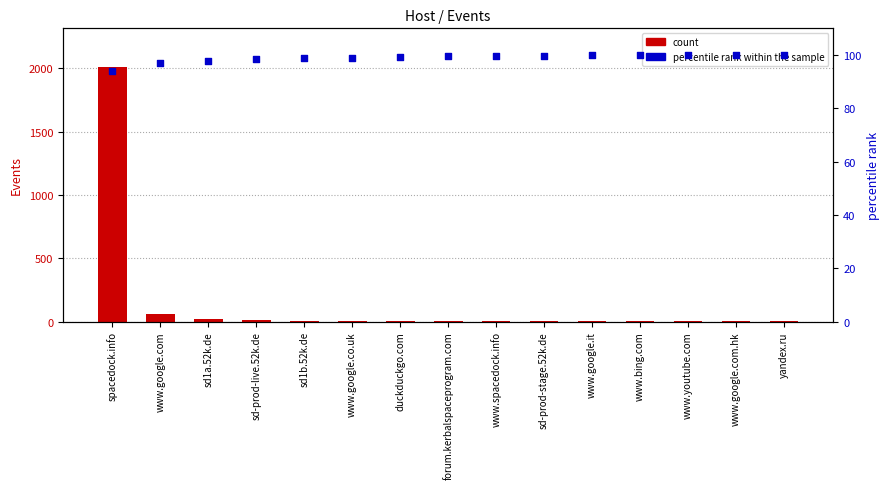

At how many categories does at least one series exceed 381?

1